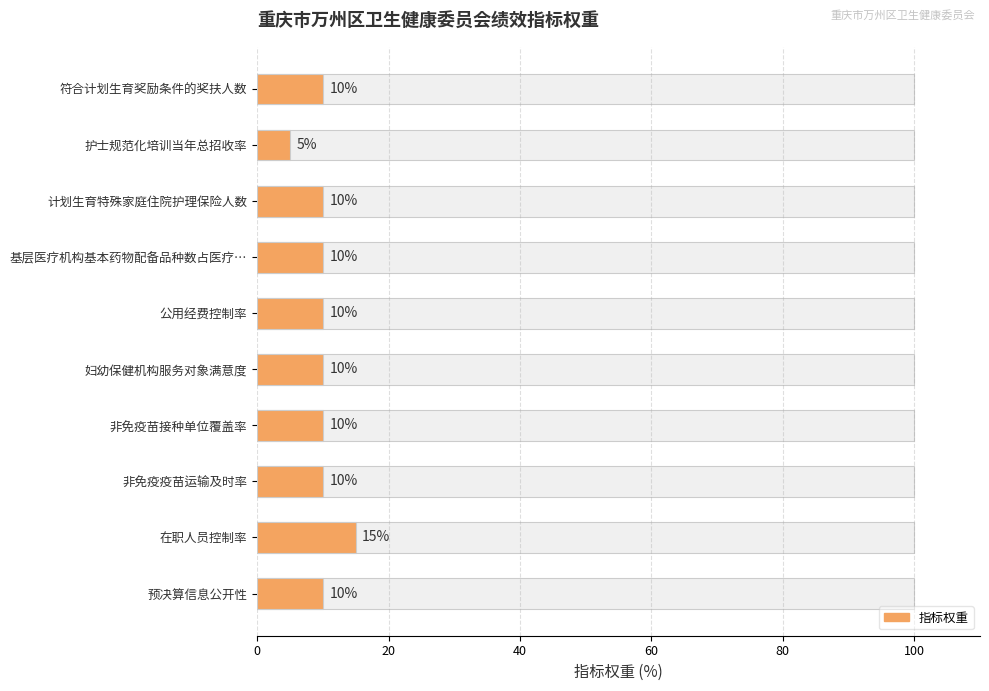

The value at 预决算信息公开性 is 10. True or false?

True